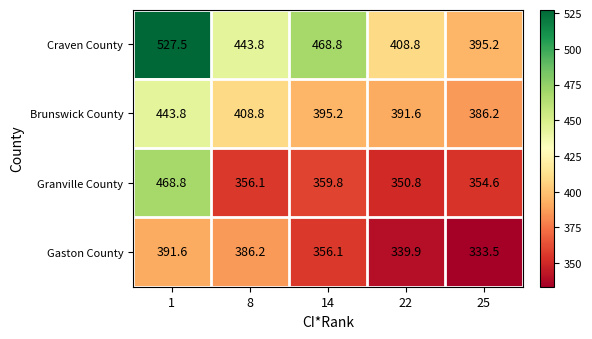

Reading left to right, transcribe all the data shown in this chart.

Craven County: 527.5	443.8	468.8	408.8	395.2
Brunswick County: 443.8	408.8	395.2	391.6	386.2
Granville County: 468.8	356.1	359.8	350.8	354.6
Gaston County: 391.6	386.2	356.1	339.9	333.5